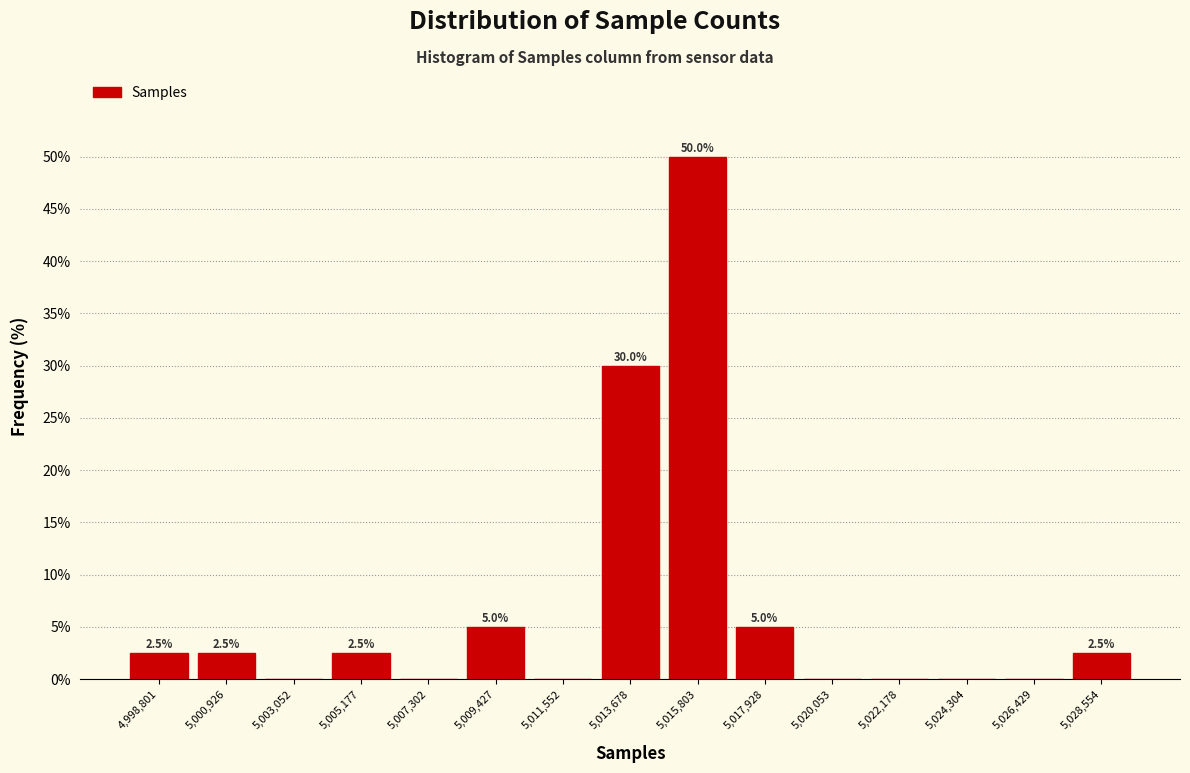

Over which range of the x-axis is the bar tallest?

5014500 to 5017000